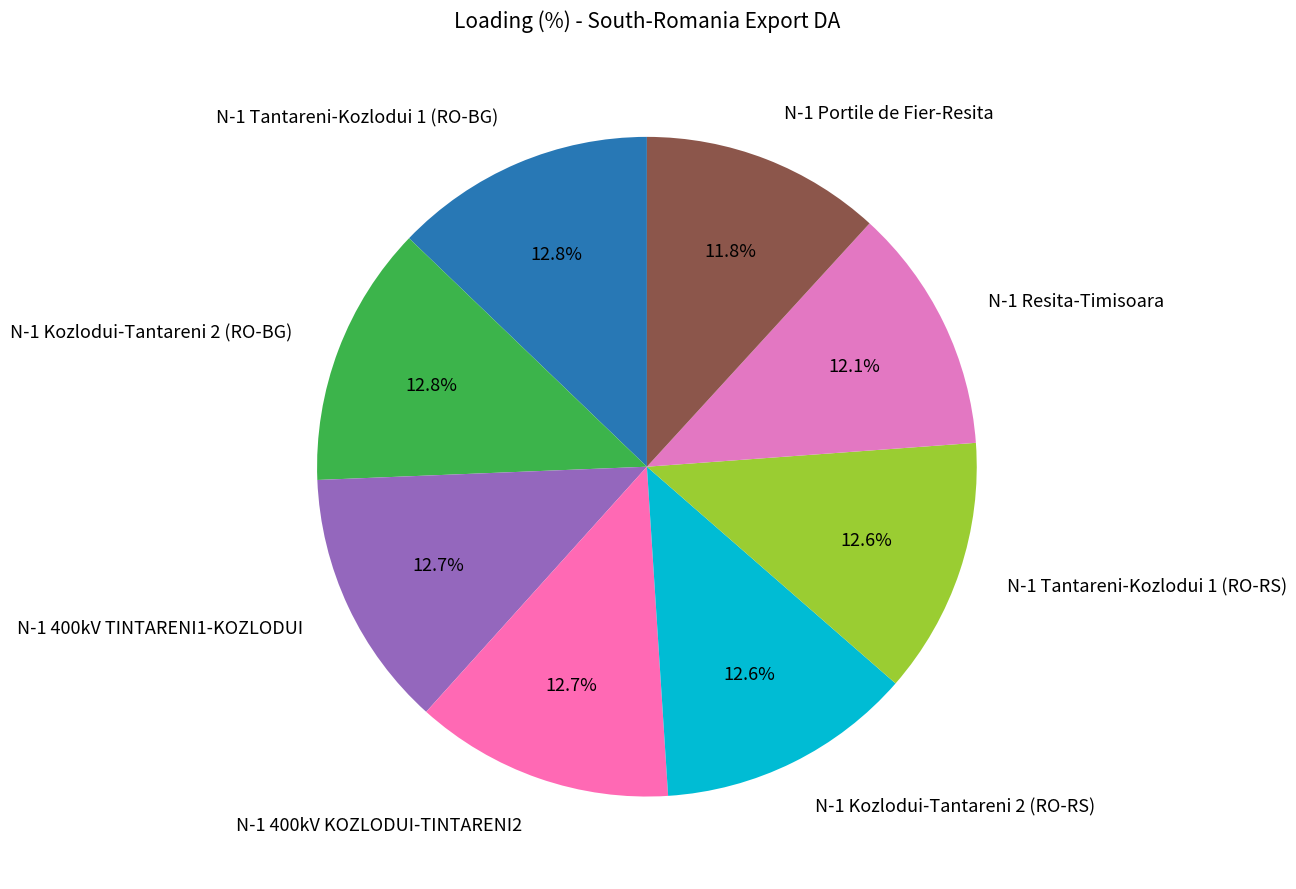

Approximately how many times larger is the value at N-1 Kozlodui-Tantareni 2 (RO-RS) compared to N-1 Resita-Timisoara?

1.0